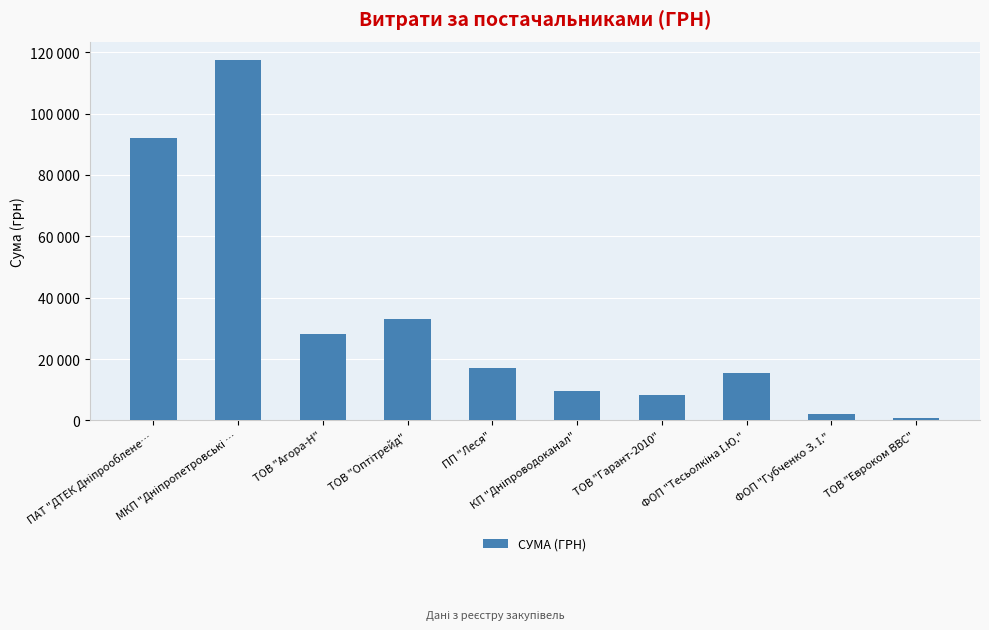

What is the label of the 8th bar from the right?

ТОВ "Агора-Н"